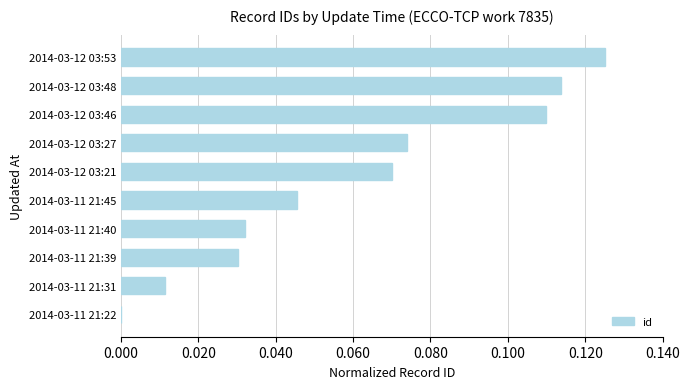

The value at 2014-03-11 21:22 is 0.1. True or false?

False